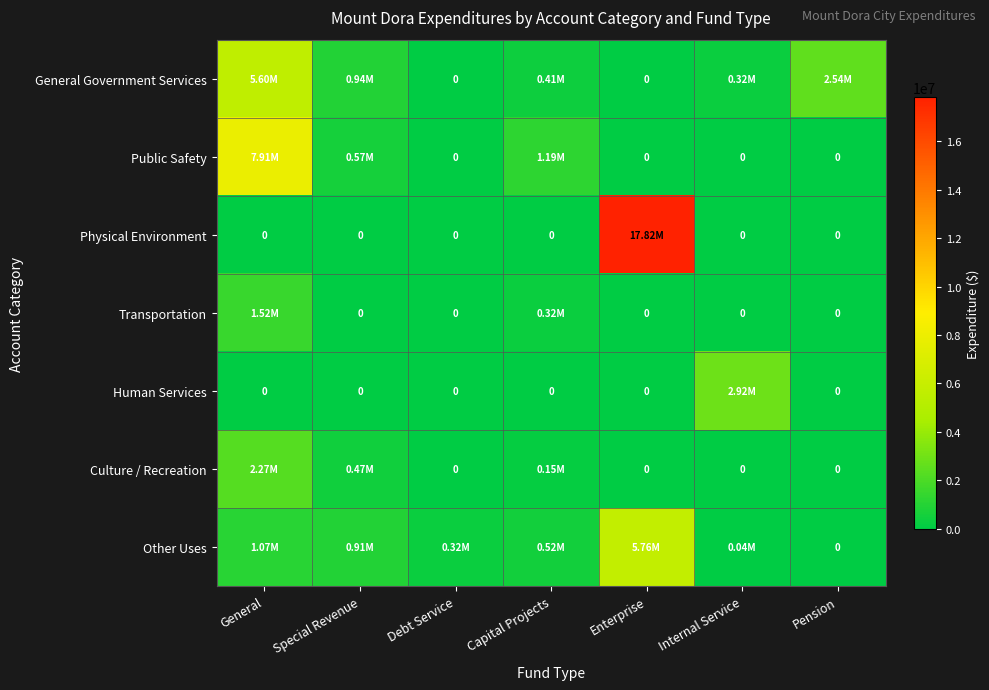

Between Special Revenue and Internal Service, which series saw the biggest shift?

Human Services